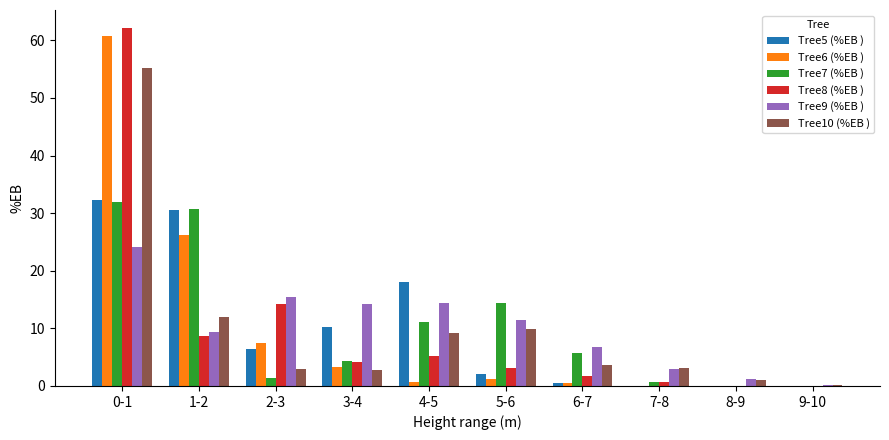

At which category is the sum across all series the highest?

0-1